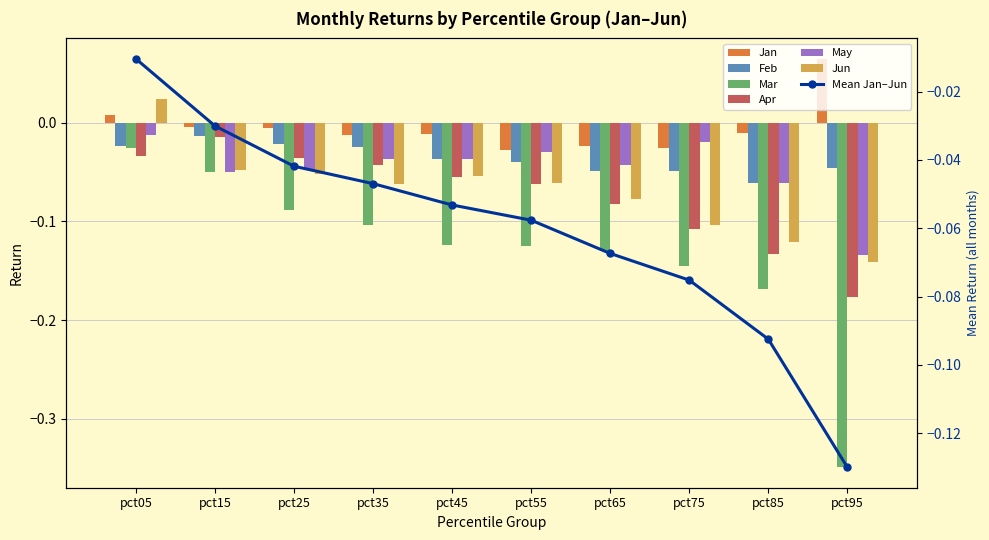

At how many categories does at least one series exceed 0?

2